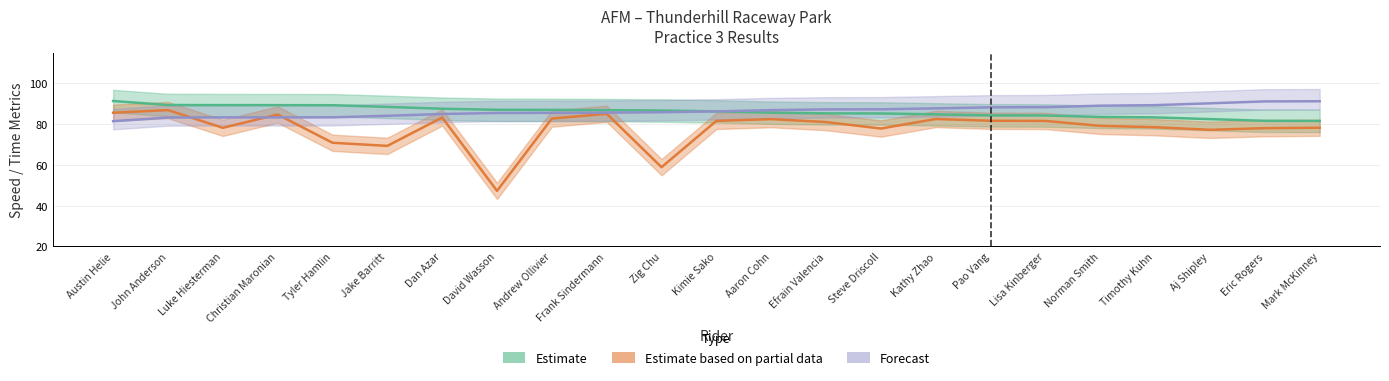

What is the label of the 2nd point from the left?

John Anderson